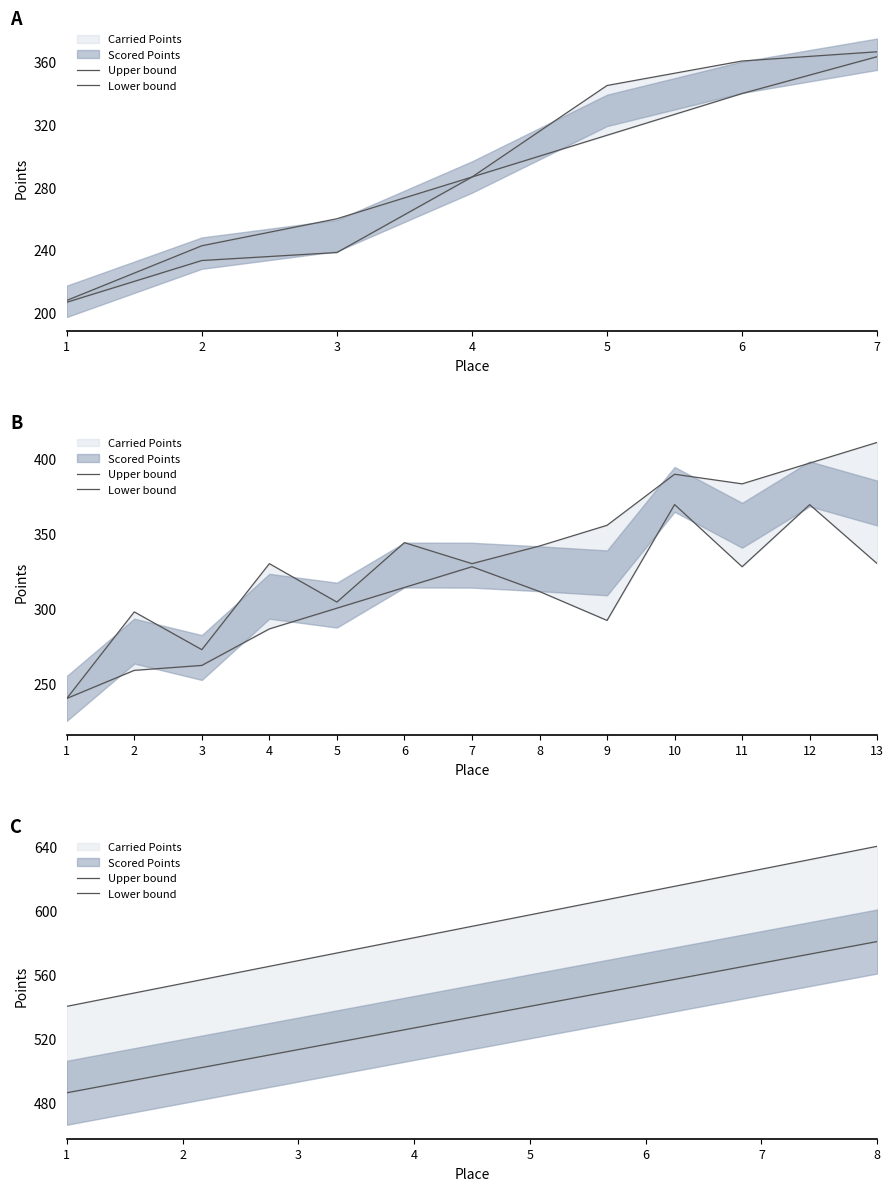

How many lines are shown in the chart?

2